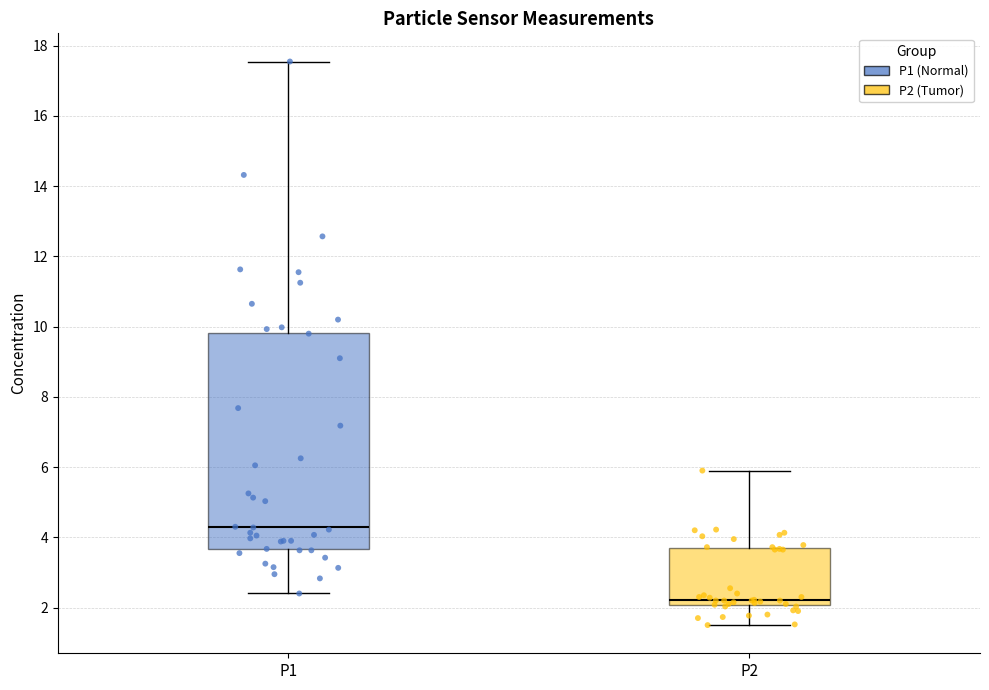

Where does the lower whisker of the box for P1 end on the y-axis? The values are not printed on the chart, so give them approximately, as read against the axis.

2.4